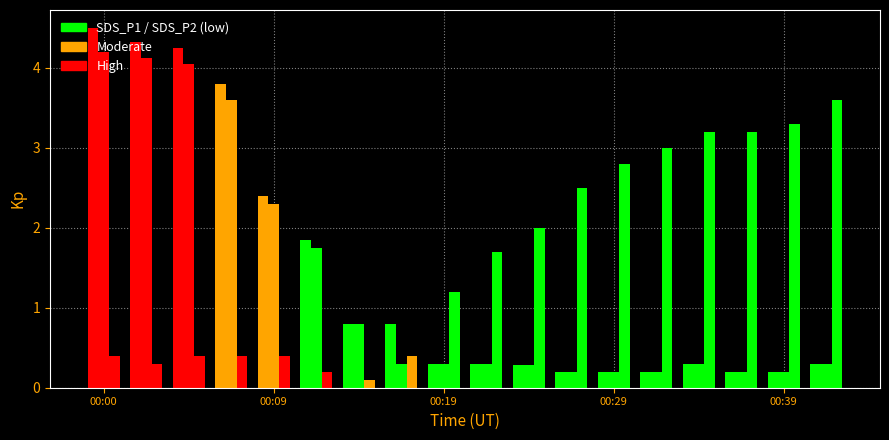

At which category is the sum across all series the highest?

00:00